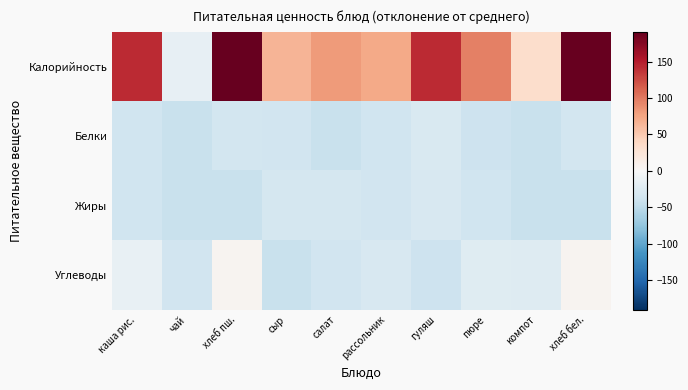

What is the greatest value displayed?

190.9